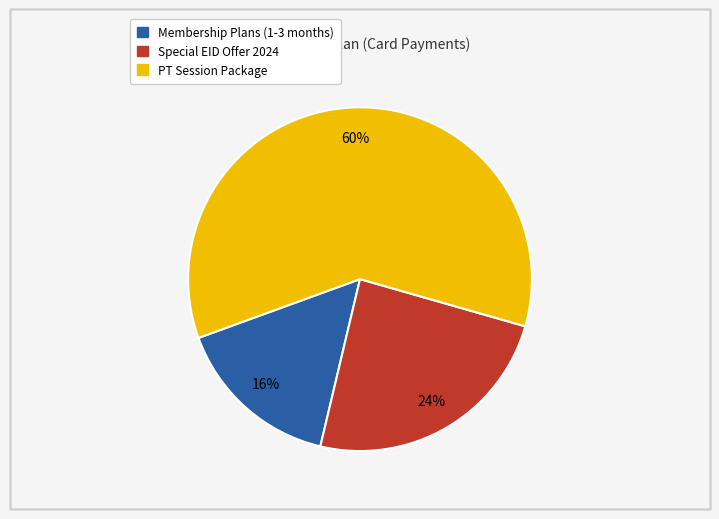

To the nearest percent, what is the difference between the largest and smallest slice percentages?

44%